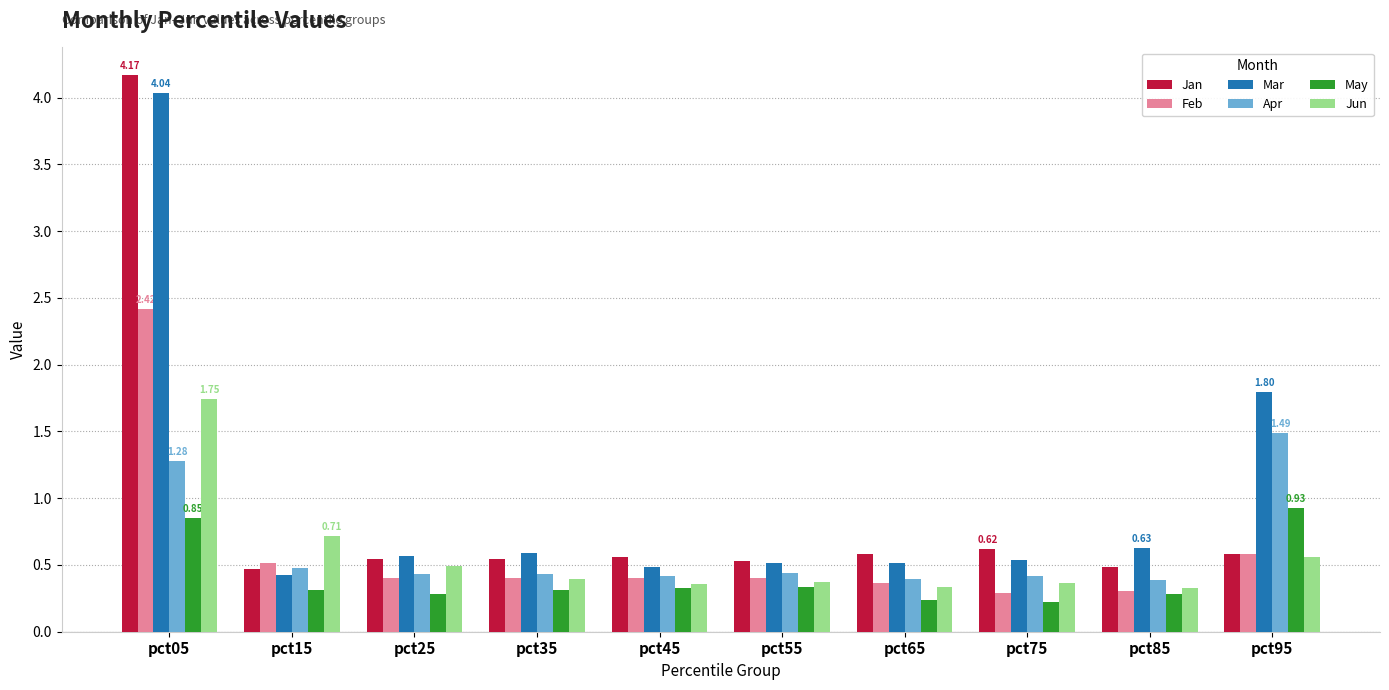

What is the sum of all Mar values?

10.1